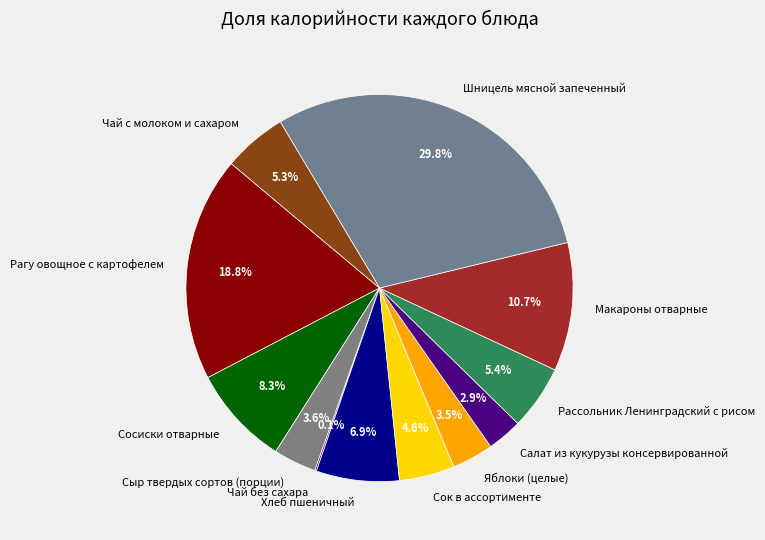

What is the total percentage of Сыр твердых сортов (порции) and Шницель мясной запеченный?

33.4%